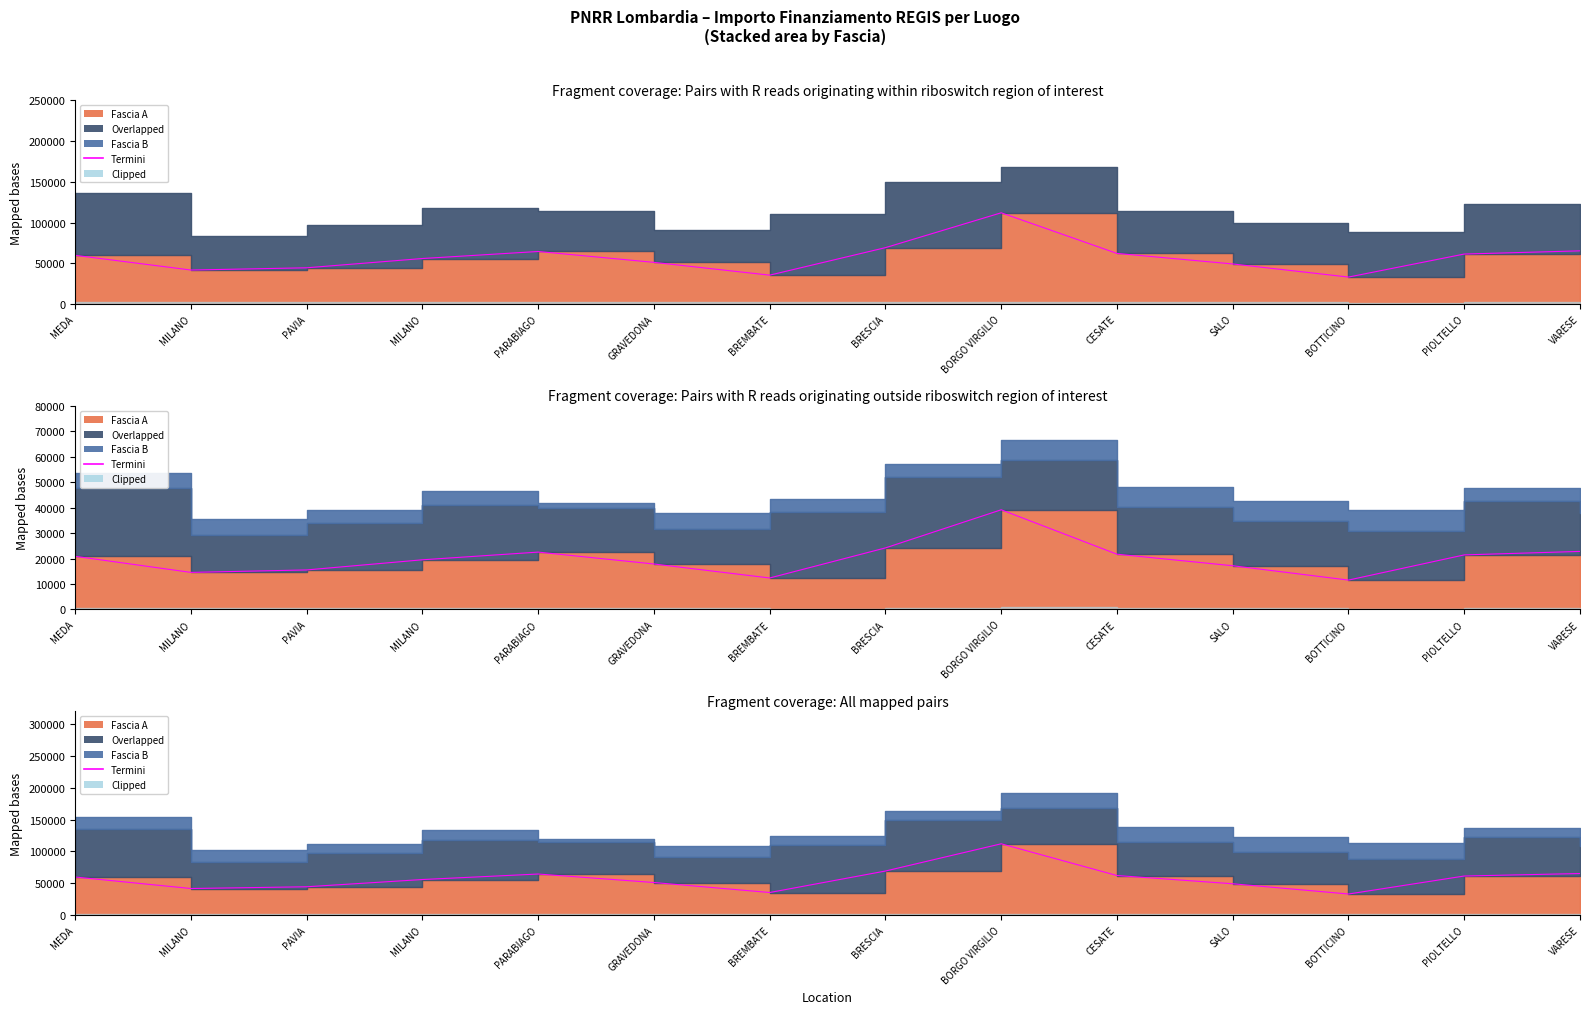

List the labels in order of value, largest first.

BORGO VIRGILIO, BRESCIA, VARESE, PARABIAGO, CESATE, PIOLTELLO, MEDA, MILANO, GRAVEDONA, SALO, PAVIA, MILANO, BREMBATE, BOTTICINO